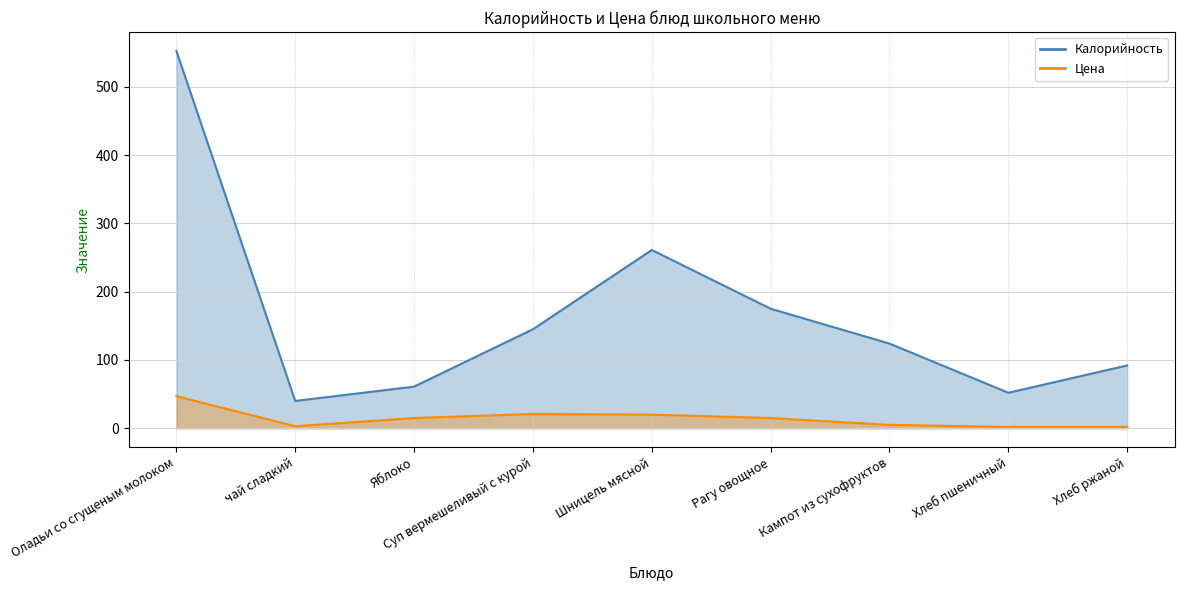

At which label is Калорийность closest to 296?

Шницель мясной